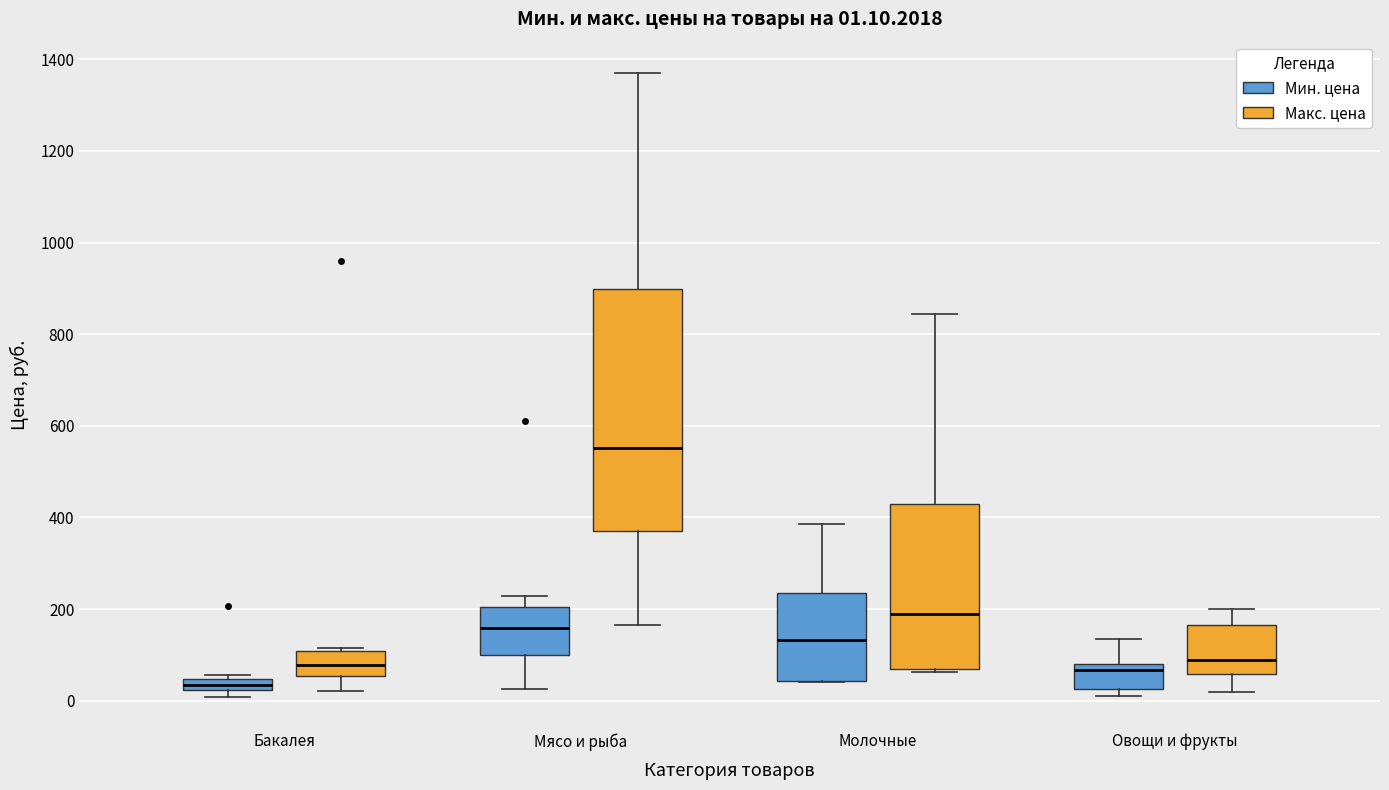

Which box has the lowest median line?

Бакалея (Мин. цена)